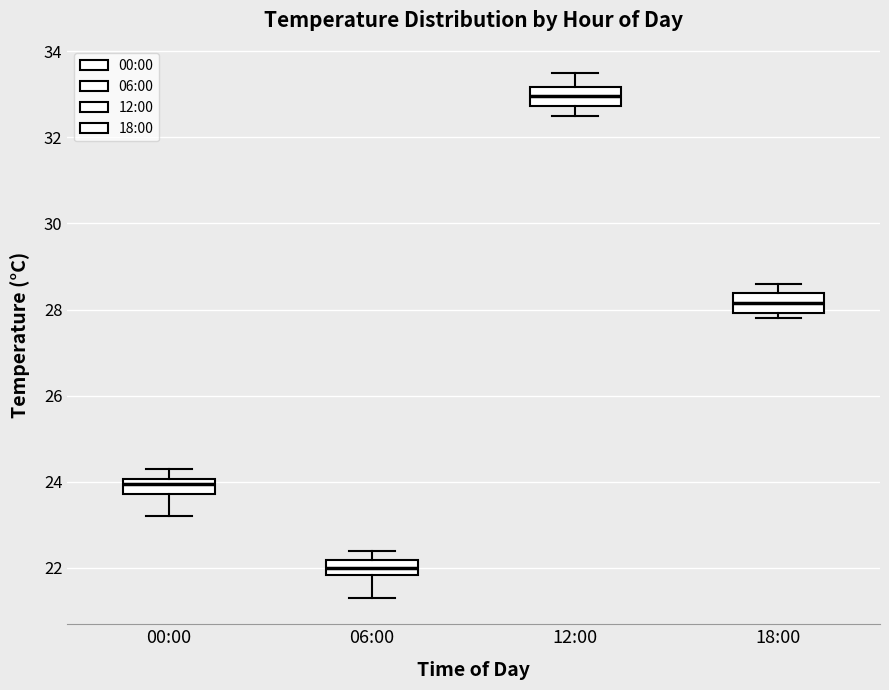

Where is the upper edge of the box for 06:00 on the y-axis? The values are not printed on the chart, so give them approximately, as read against the axis.

22.2